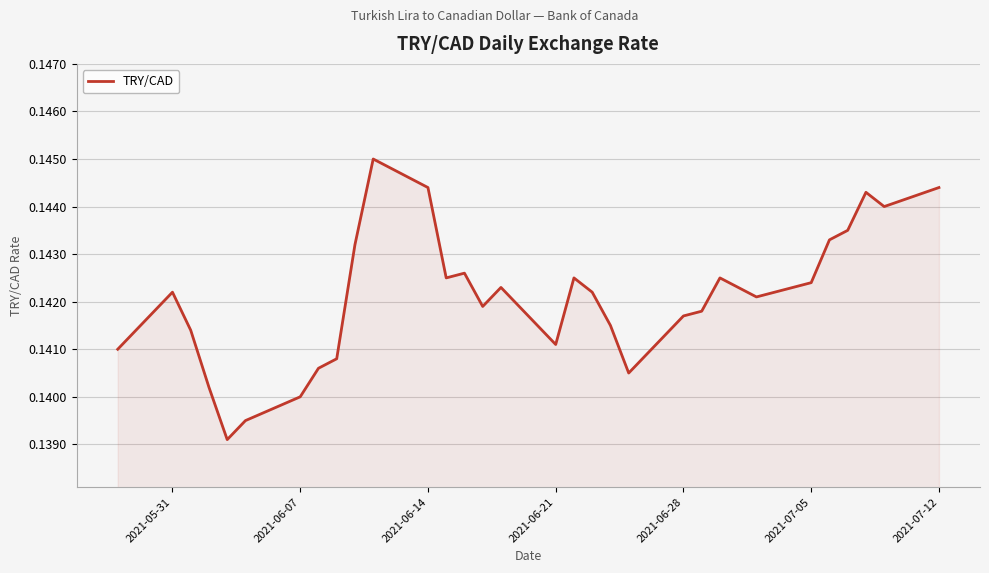

Where is the first local maximum?

2021-05-31